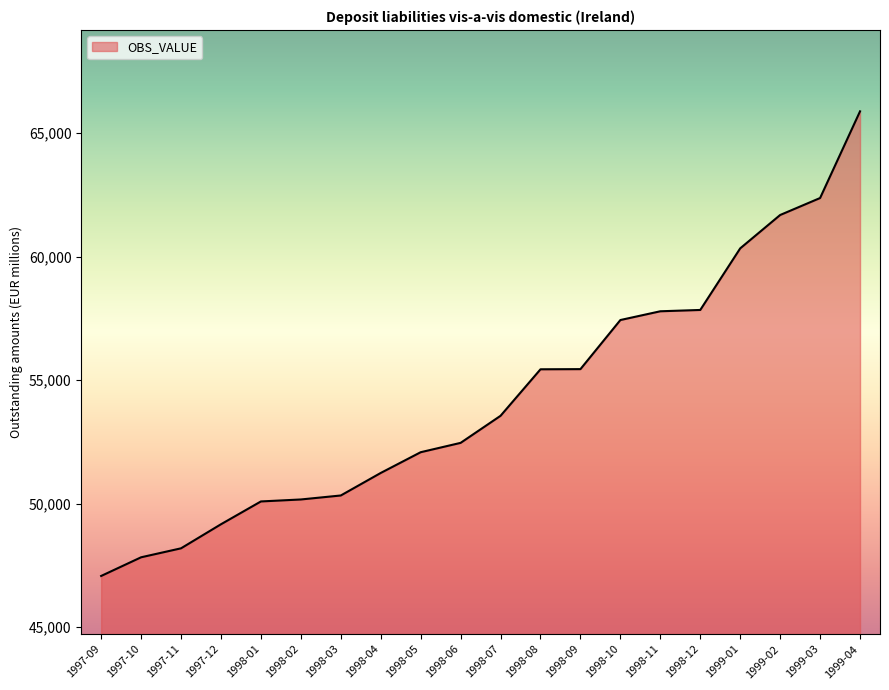

Which label corresponds to the smallest value in the chart?

1997-09